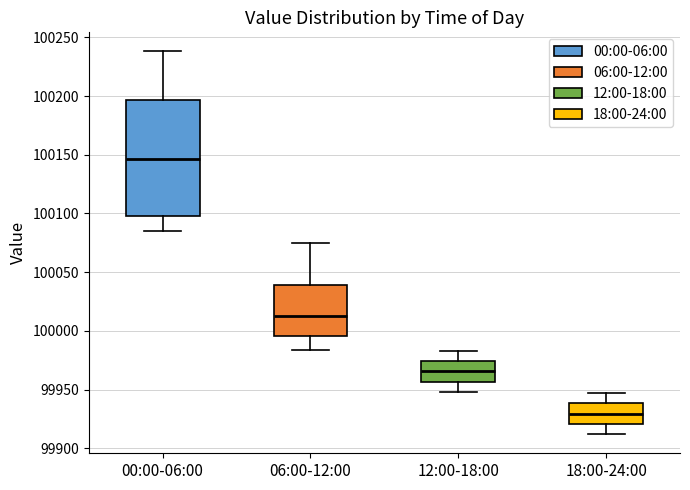

Which box has the lowest median line?

18:00-24:00